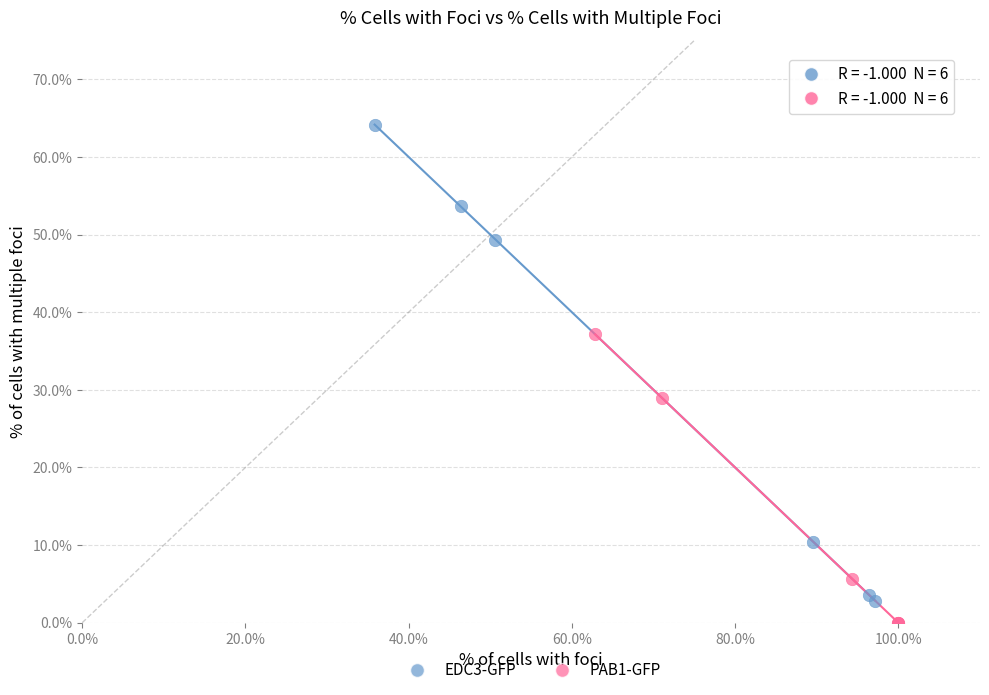

Which series contains the highest Y value?

EDC3-GFP